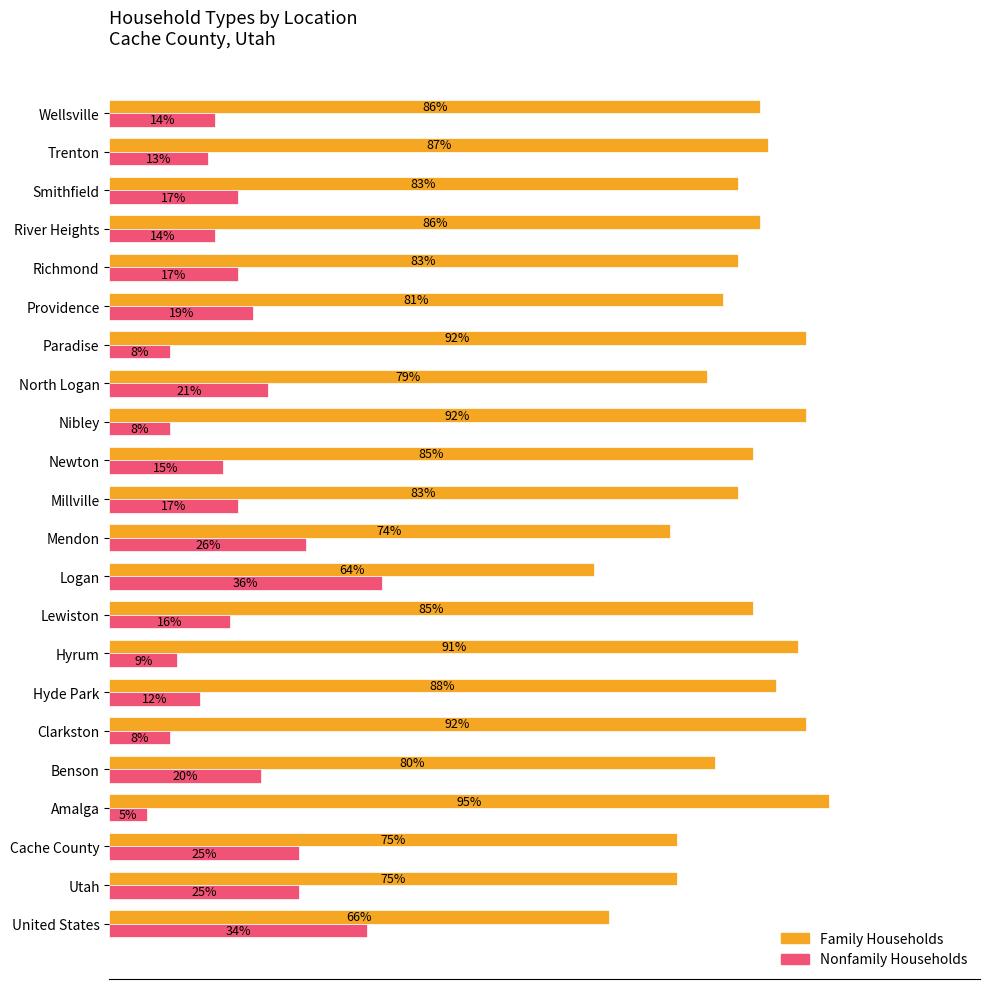

What are all the series names shown in the legend?

Family Households, Nonfamily Households